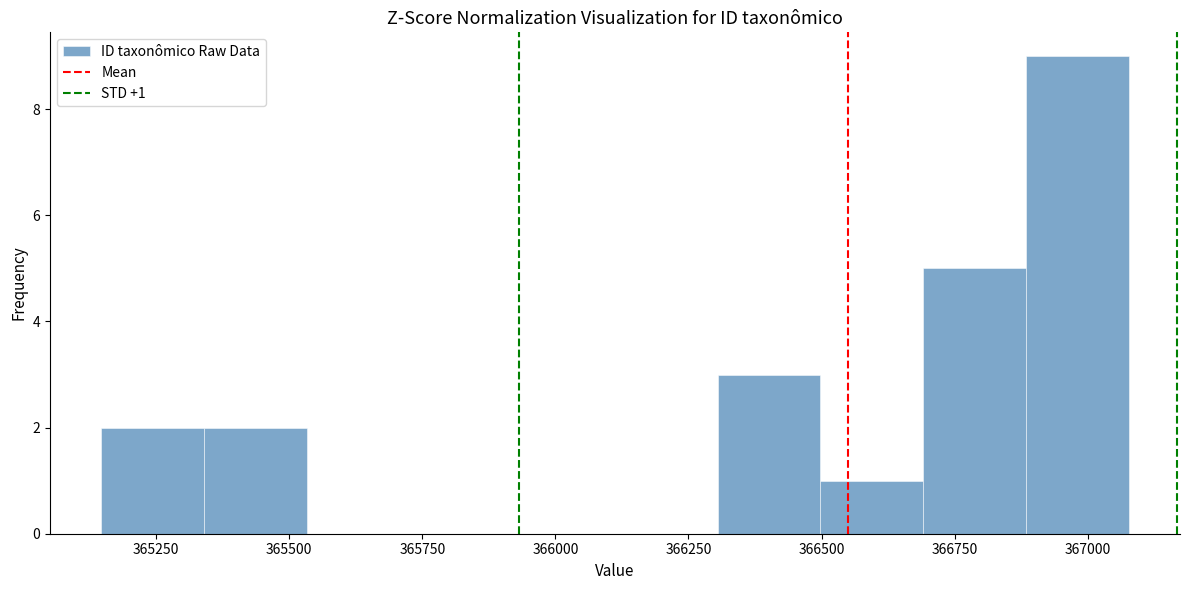

Read against the x-axis, roughly where is the centre of the tallest bar?

367000